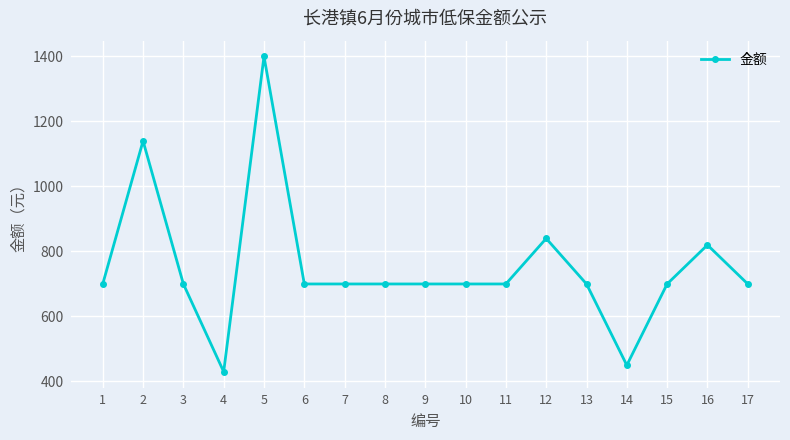

At which category does the data reach its first local peak?

2